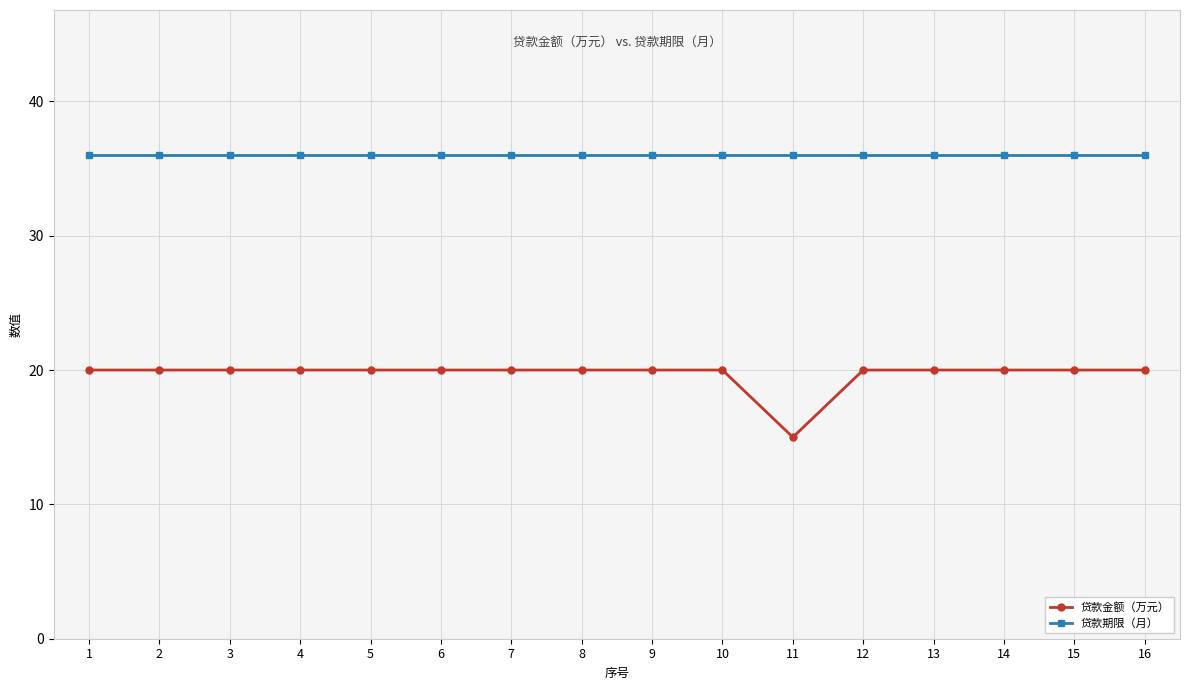

List the series in order of their overall mean, lowest first.

贷款金额（万元）, 贷款期限（月）